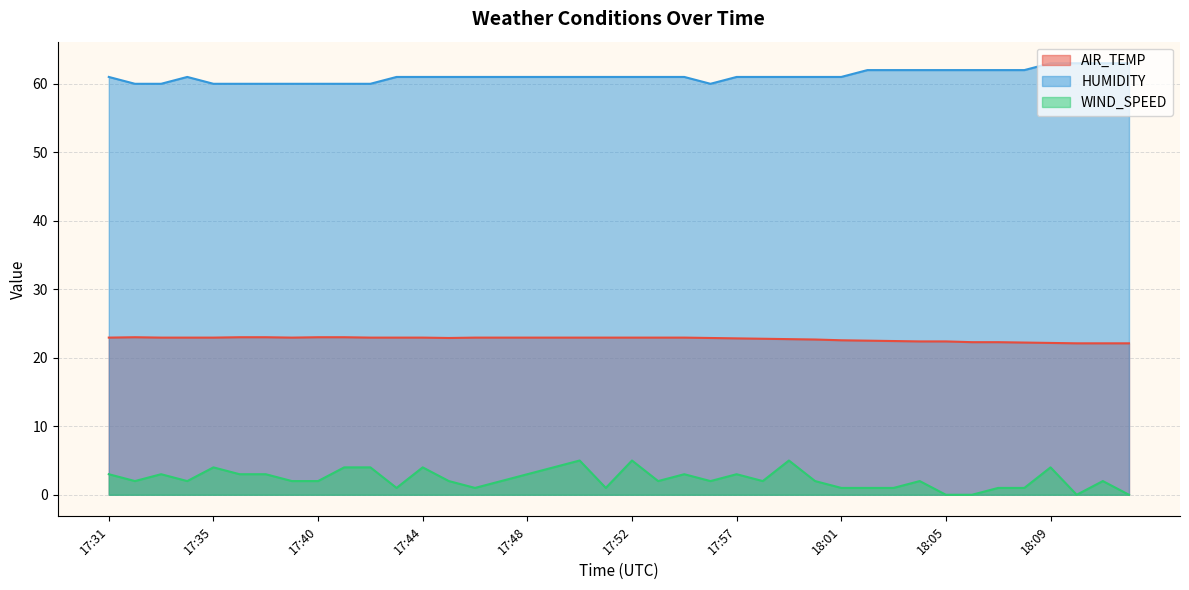

At which label does HUMIDITY reach its minimum?

17:32